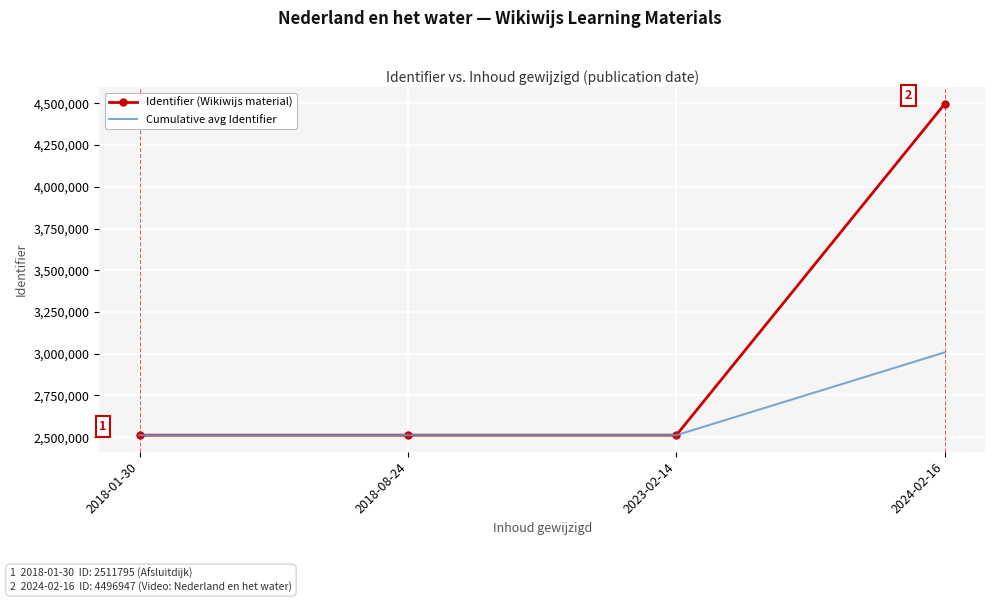

What is the average value of the Cumulative avg Identifier series?

2635856.1